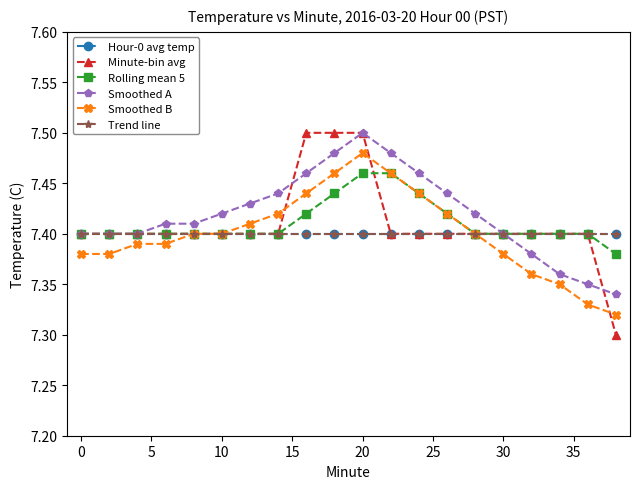

Which series has the largest total across all categories?

Smoothed A